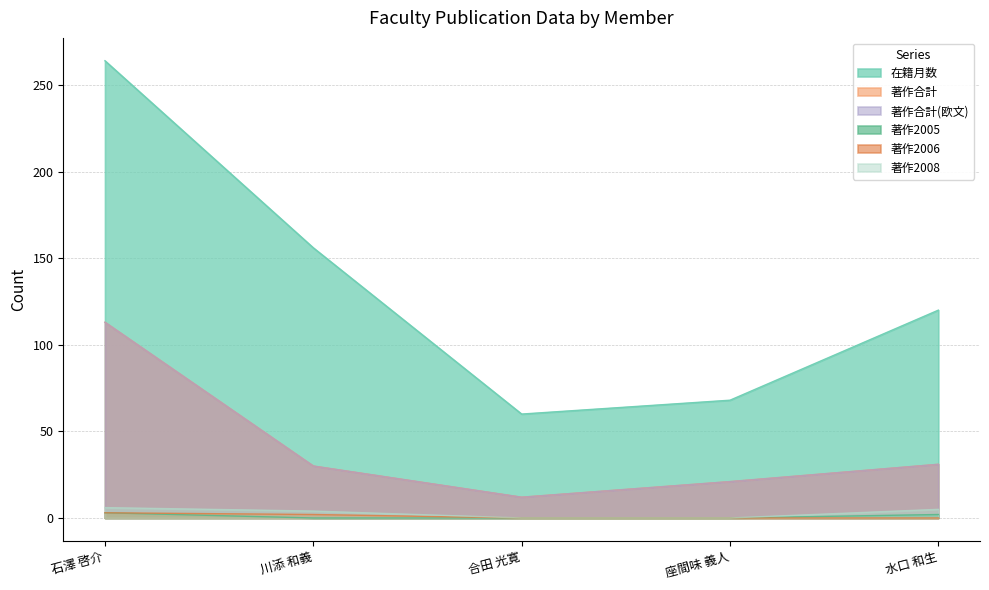

At which label does 著作2006 reach its peak?

石澤 啓介